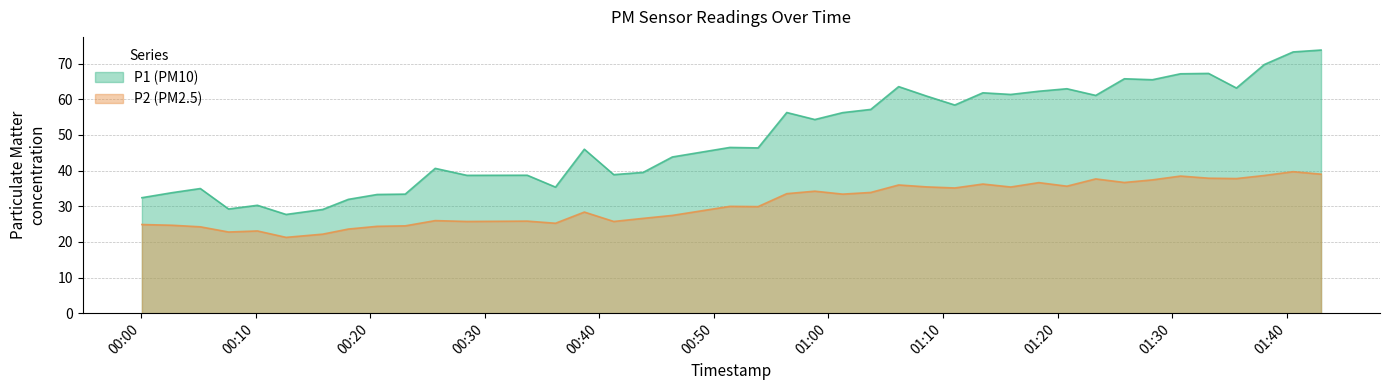

What is the highest value of the P2 (PM2.5) series?

39.7